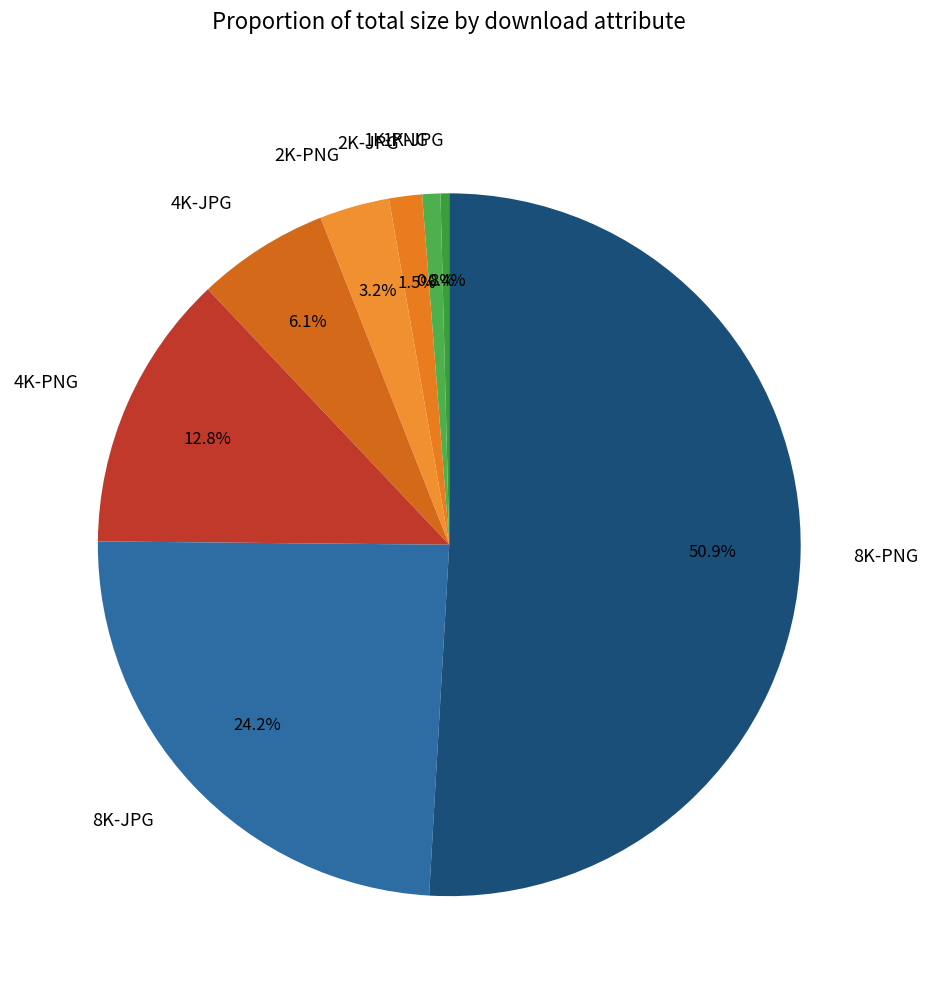

To the nearest percent, what is the difference between the largest and smallest slice percentages?

51%